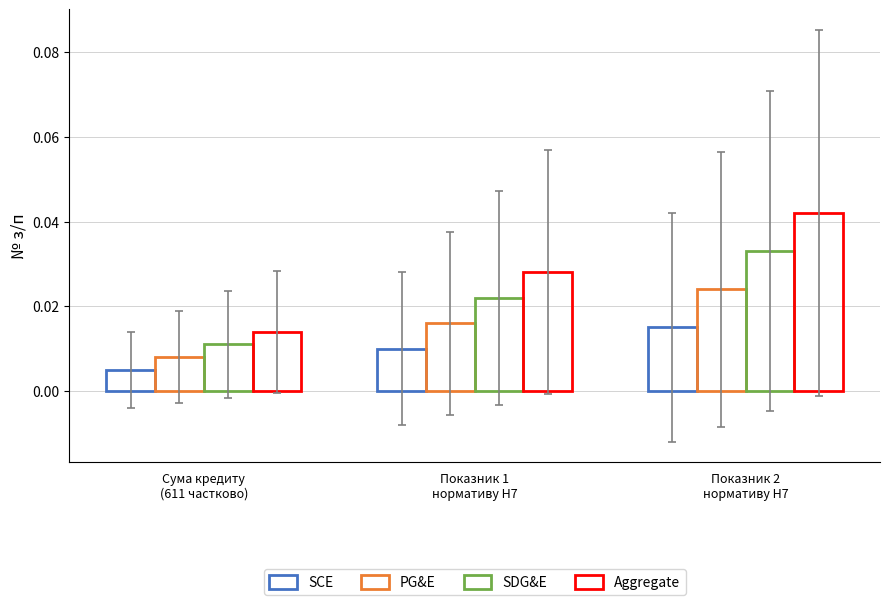

How many data points does each series have?

3